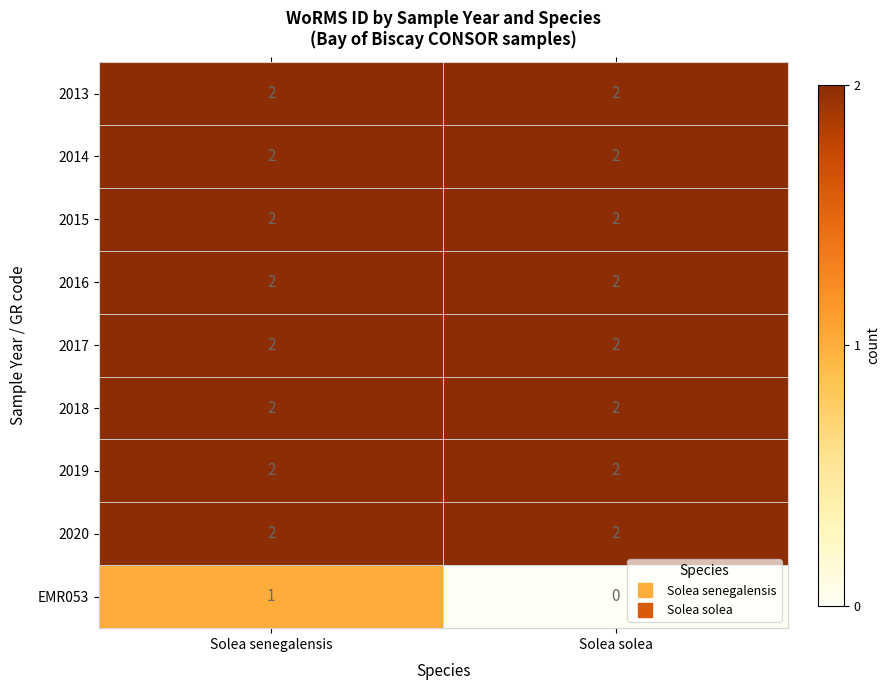

Count the number of categories in the chart.

2